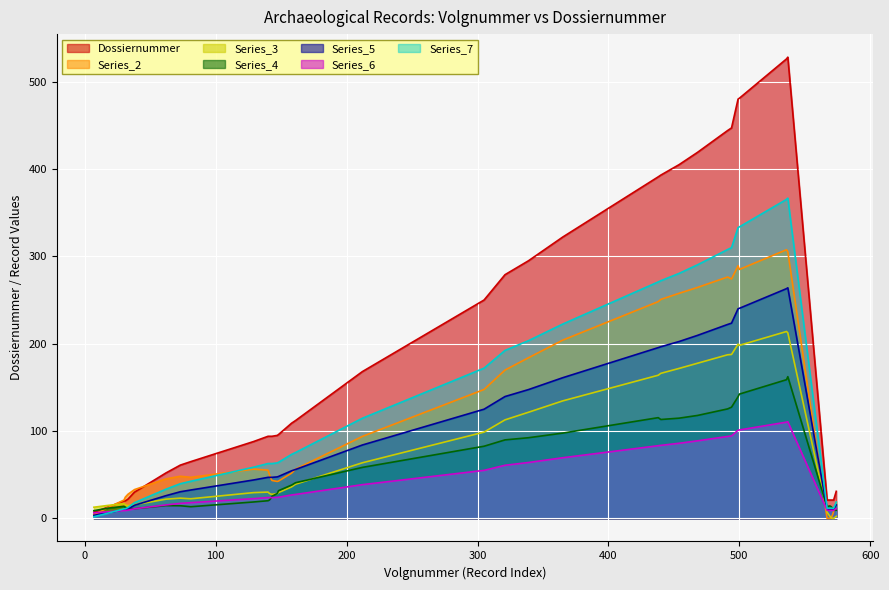

What is the approximate value of Dossiernummer at 321?

279